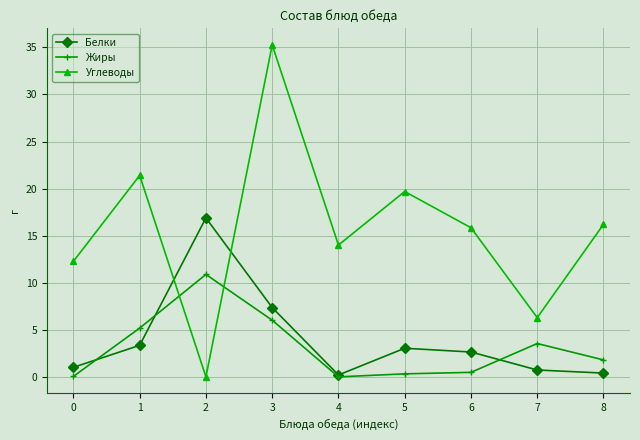

Read the Углеводы value at 1.

21.4